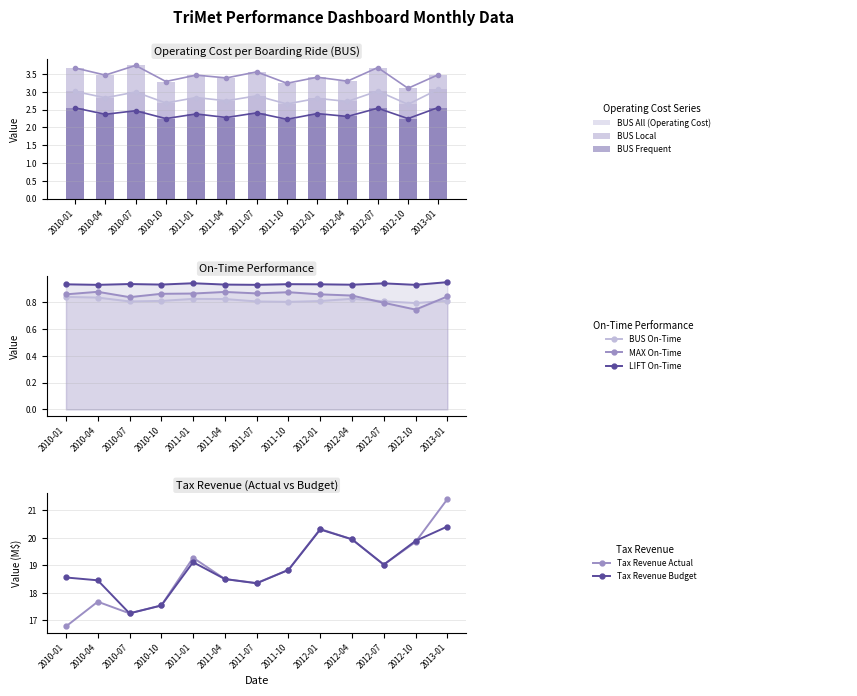

The BUS Frequent series shows 1.1 at 2011-10. True or false?

False